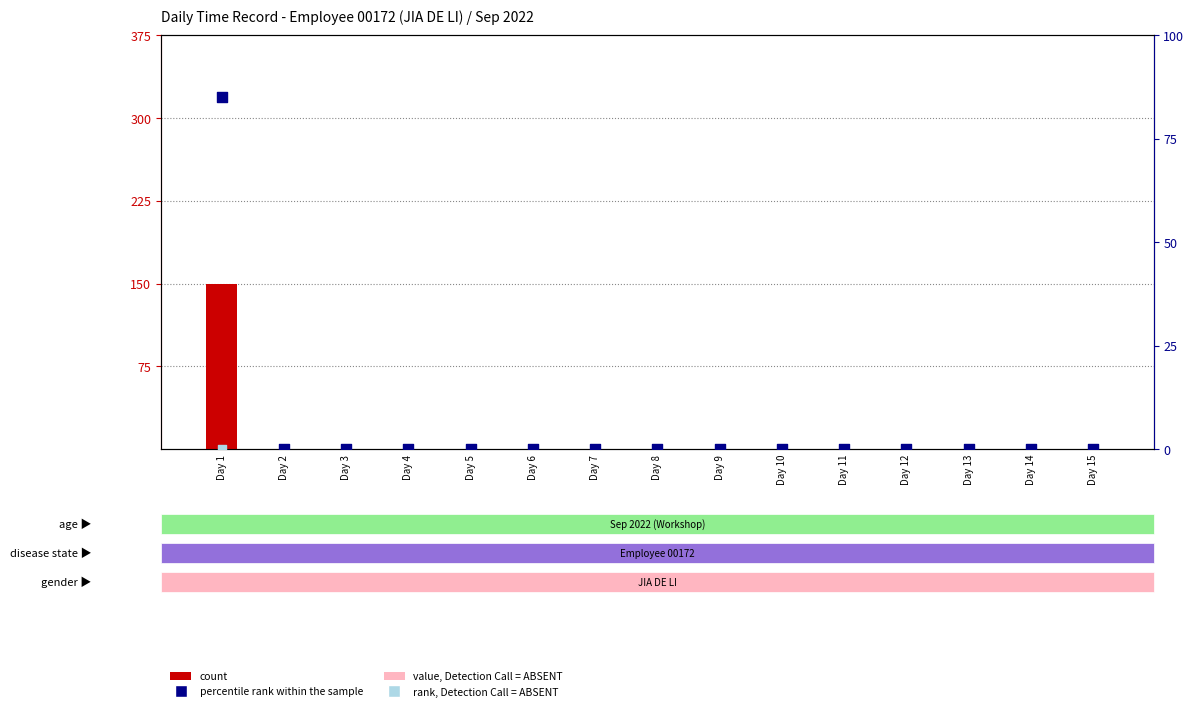

Which series contains the highest Y value?

count